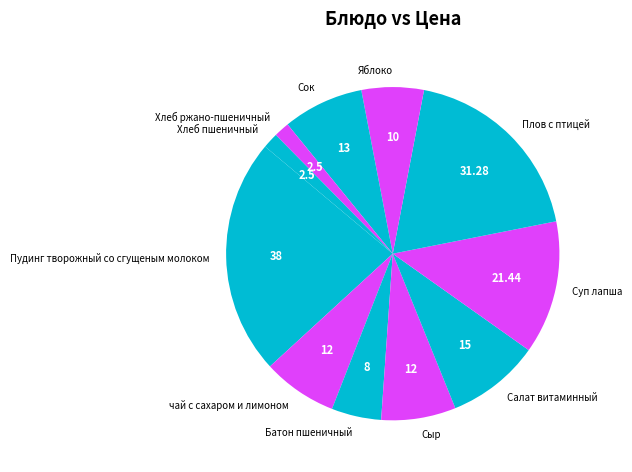

Is it true that Салат витаминный is 22% of the pie?

False